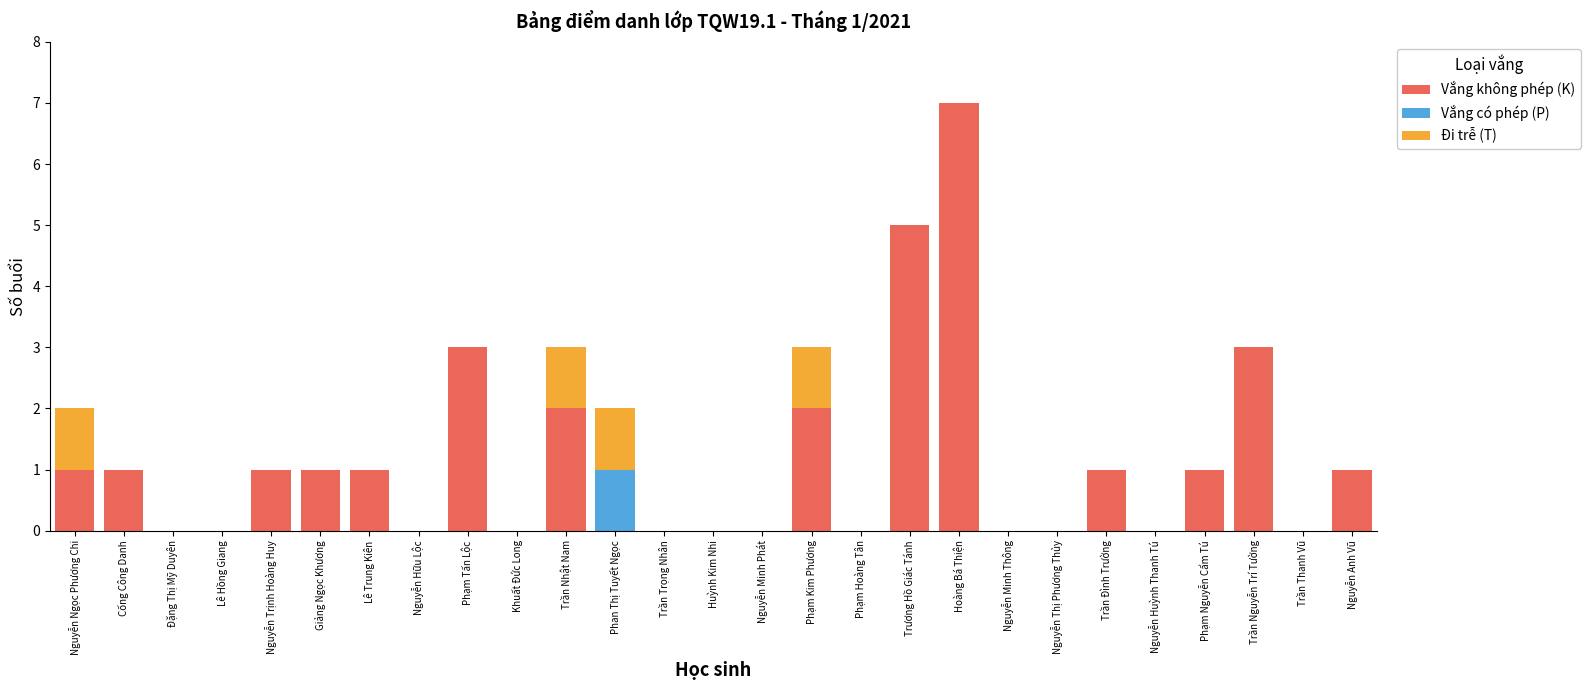

At which category is the sum across all series the highest?

Hoàng Bá Thiện